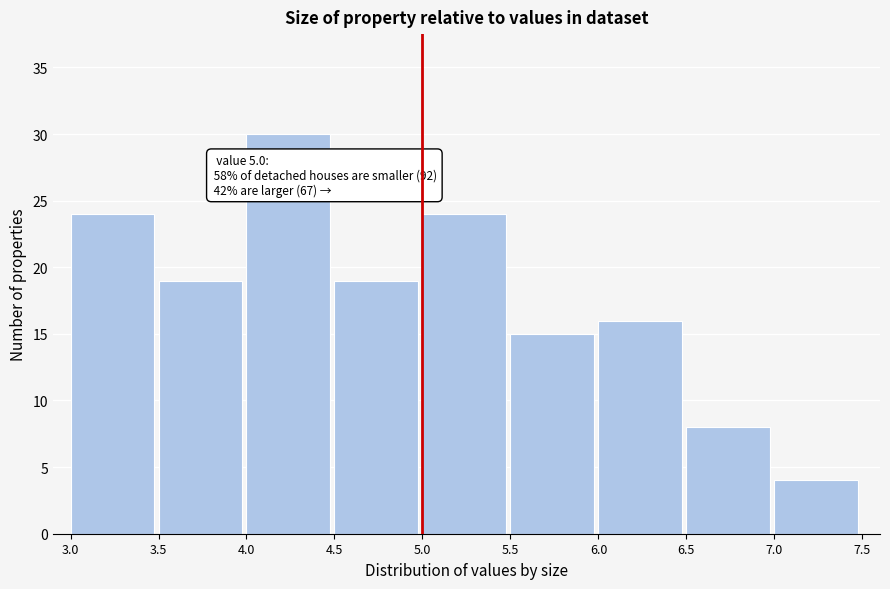

Which range on the x-axis has the tallest bar?

4.0 to 4.5